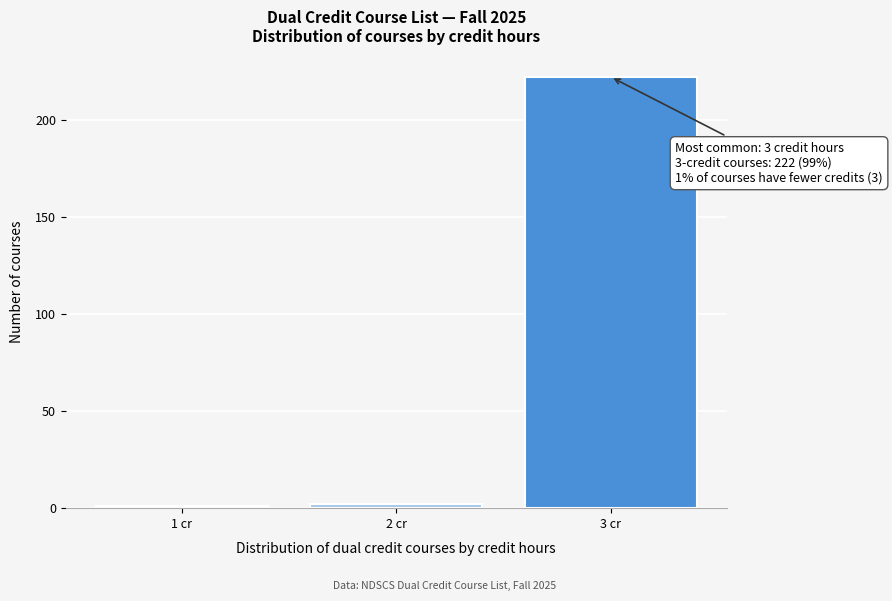

Reading left to right, list all the values displayed in this chart.

1	2	222